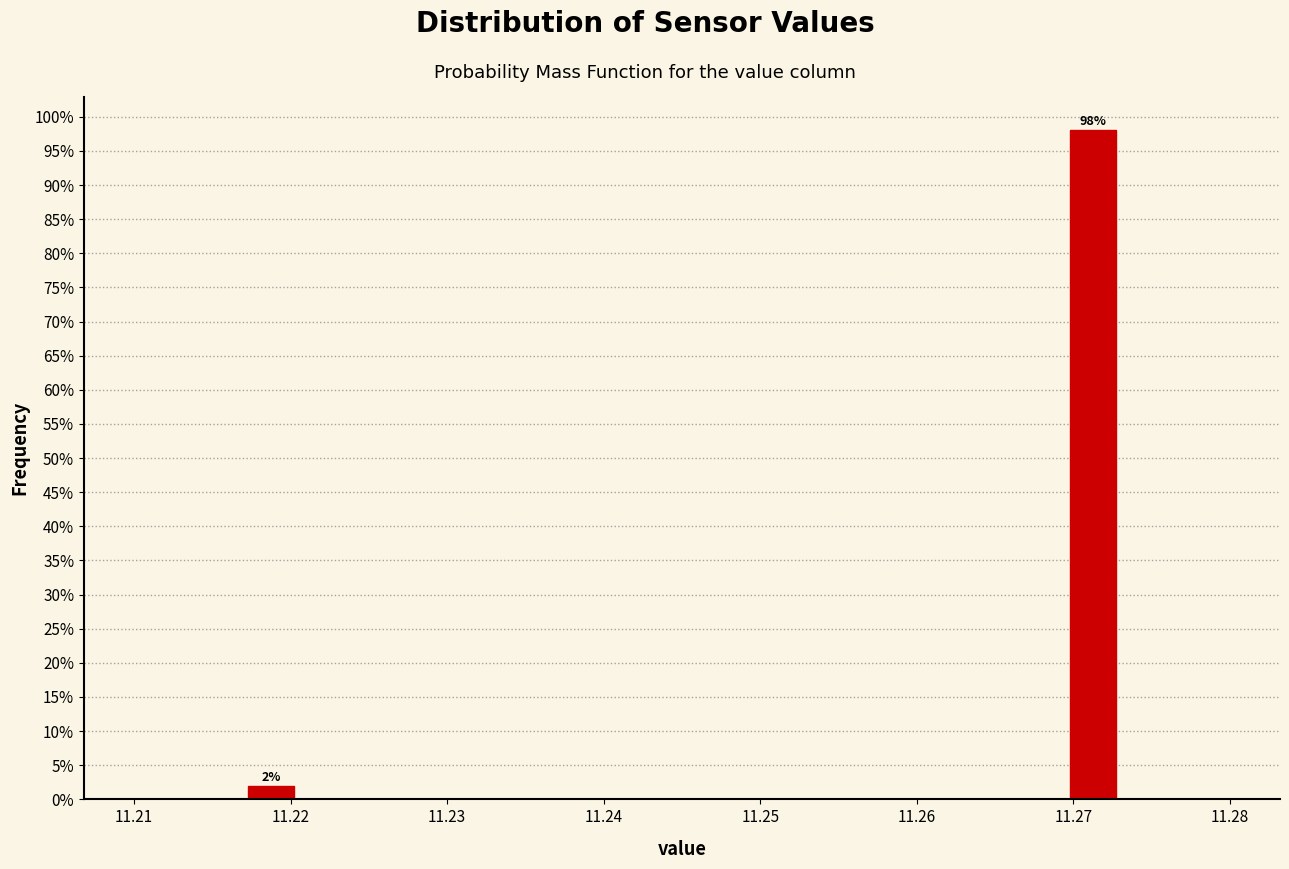

Around what value on the x-axis is the tallest bar? Give the approximate position of its centre, as read against the axis.

11.271